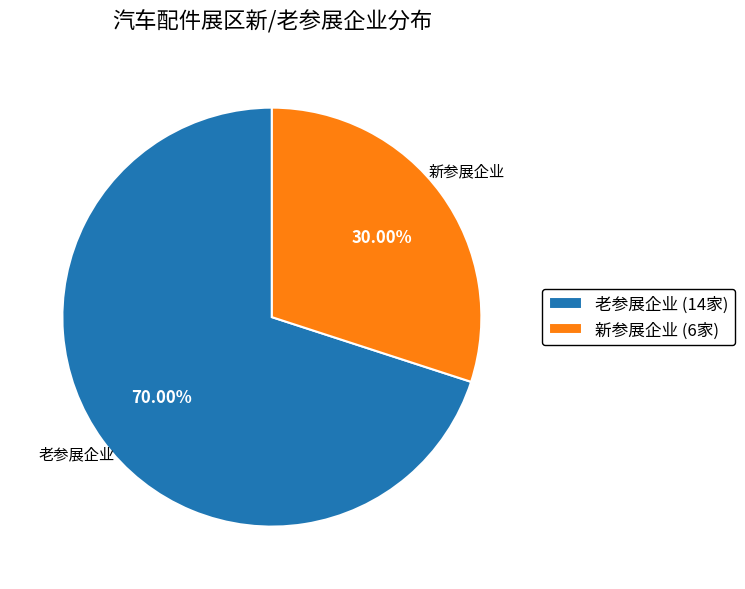

Approximately how many times larger is the value at 老参展企业 (14家) compared to 新参展企业 (6家)?

2.3